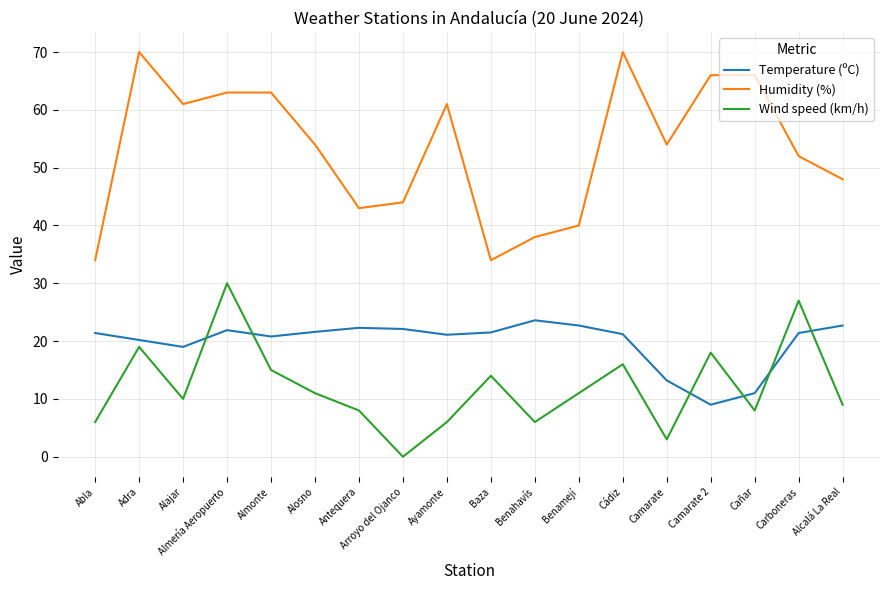

How many series are shown in this chart?

3